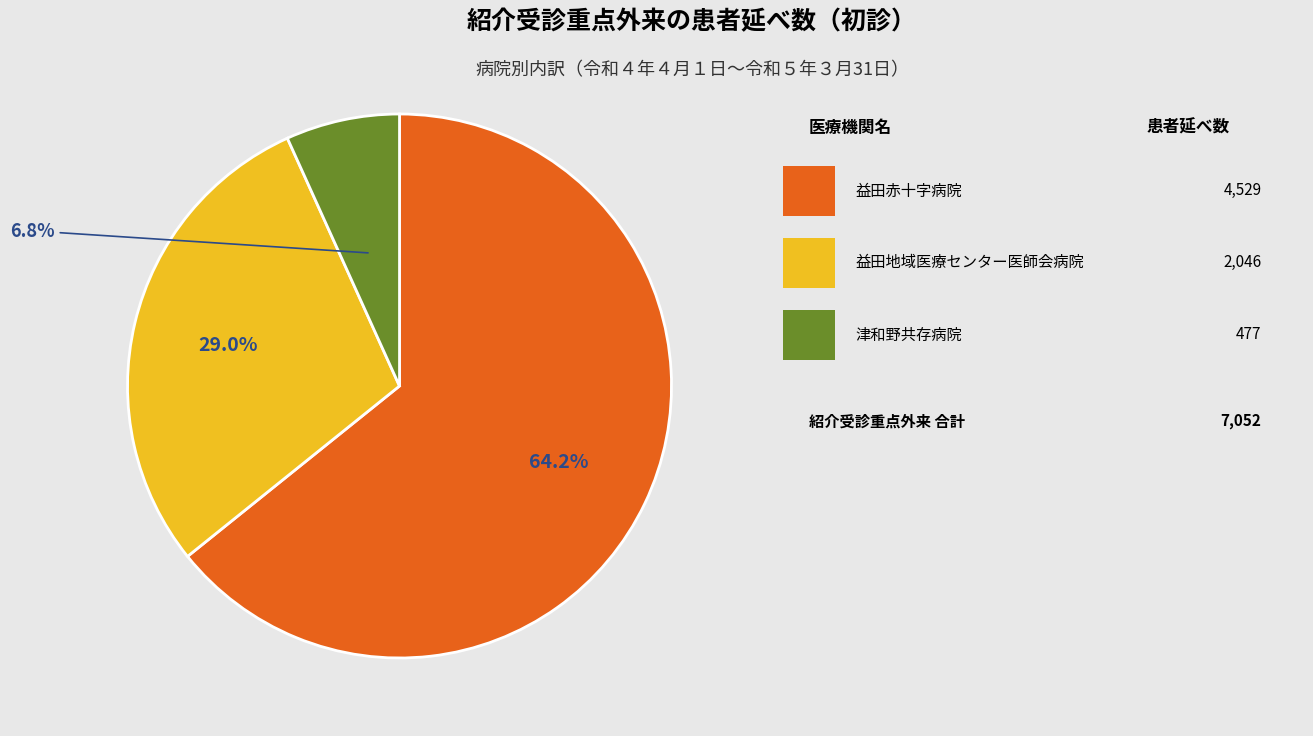

Is there any slice that represents more than half of the pie?

Yes